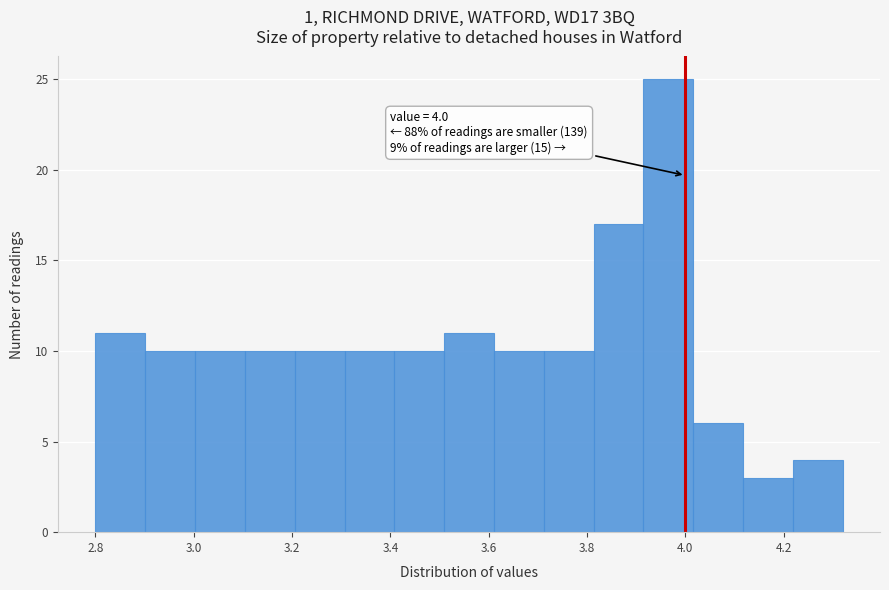

Which range on the x-axis has the tallest bar?

3.92 to 4.02